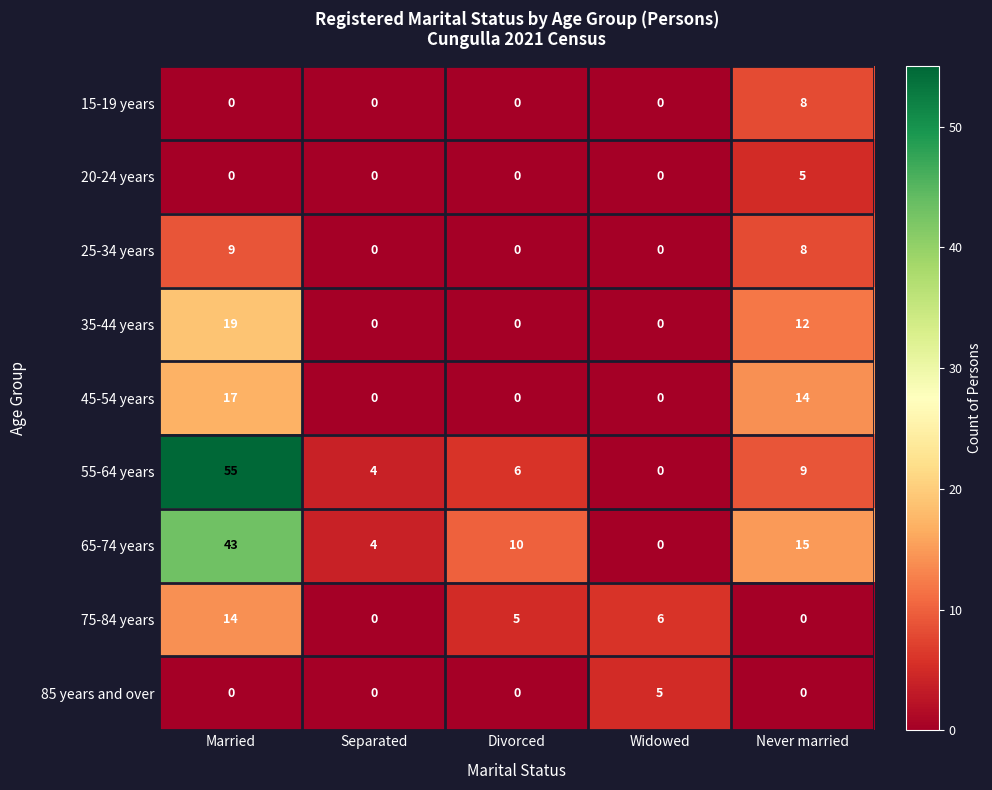

Which series changed the most between Married and Separated?

55-64 years